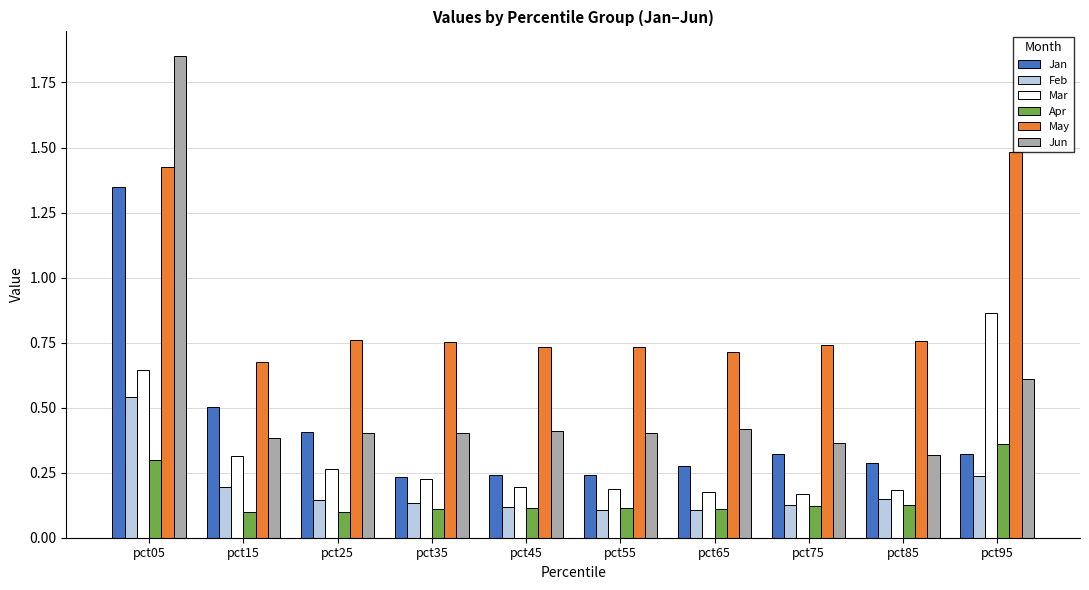

What is the sum of all Mar values?

3.2